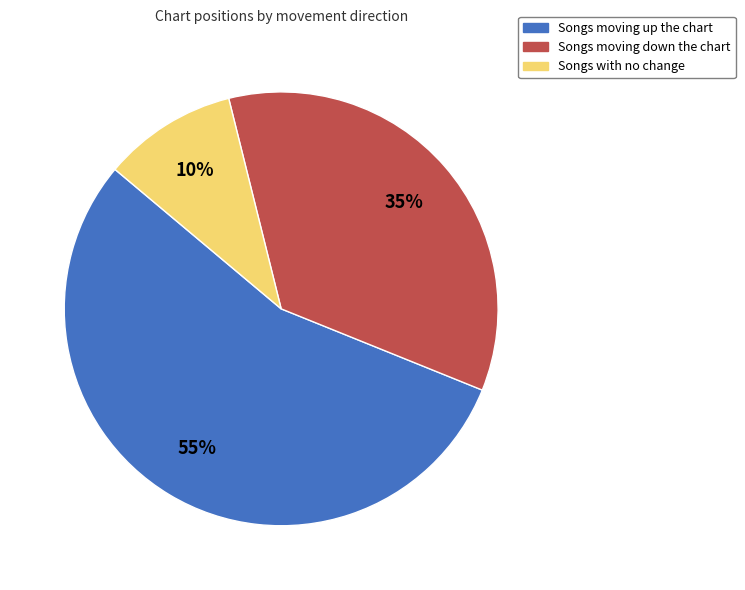

To the nearest percent, what is the average slice percentage?

33%